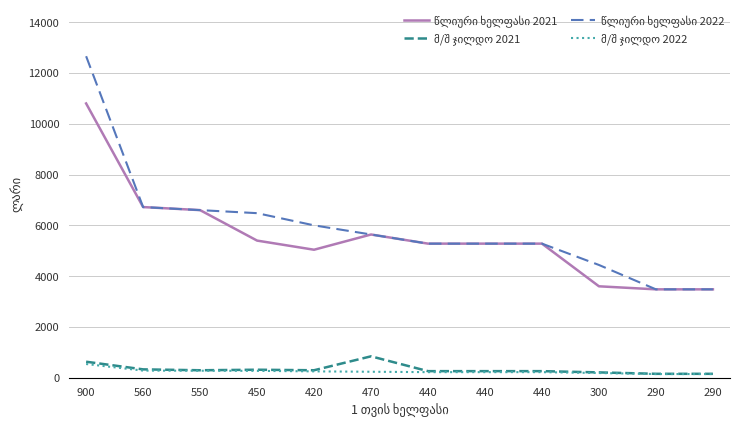

True or false: მ/შ ჯილდო 2022 and წლიური ხელფასი 2022 intersect in this chart.

False